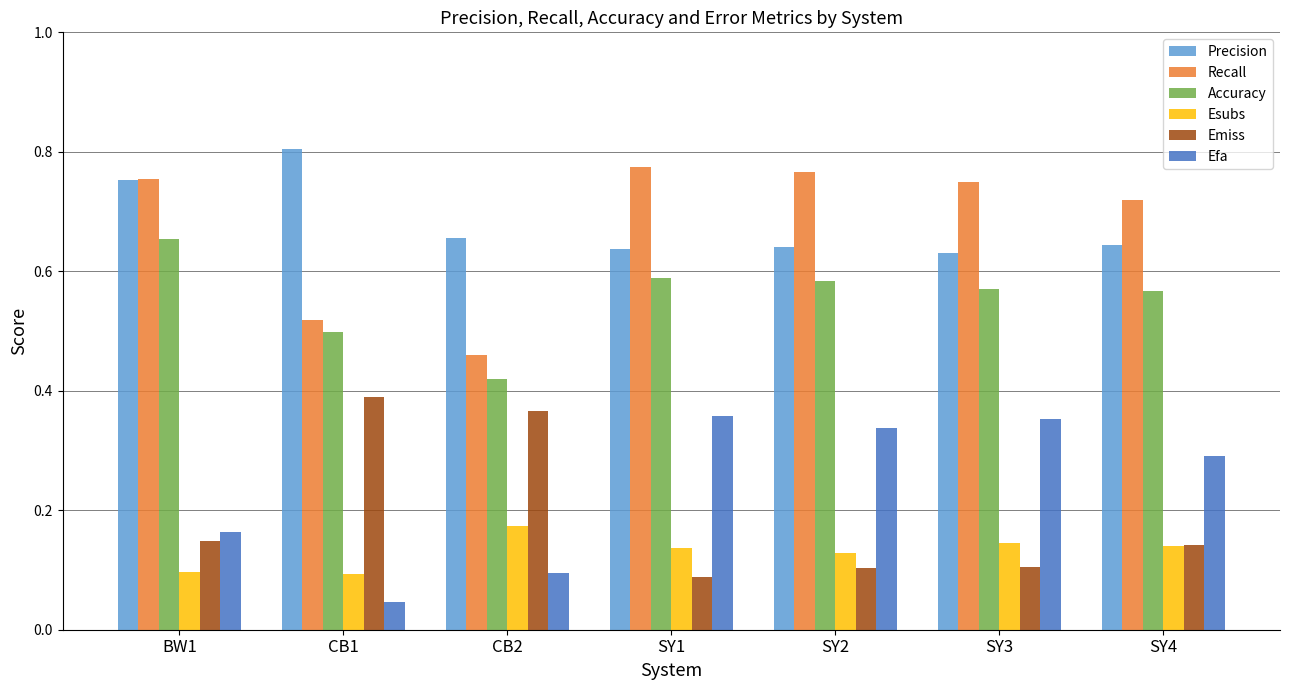

At SY3, list the series in order from smallest to largest.

Emiss, Esubs, Efa, Accuracy, Precision, Recall